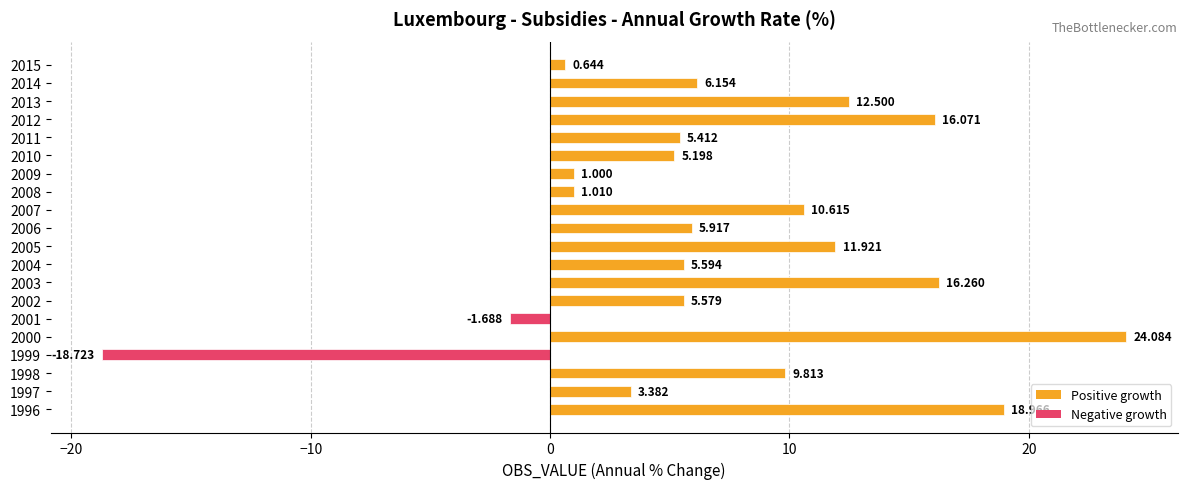

Does the chart contain any negative values?

Yes